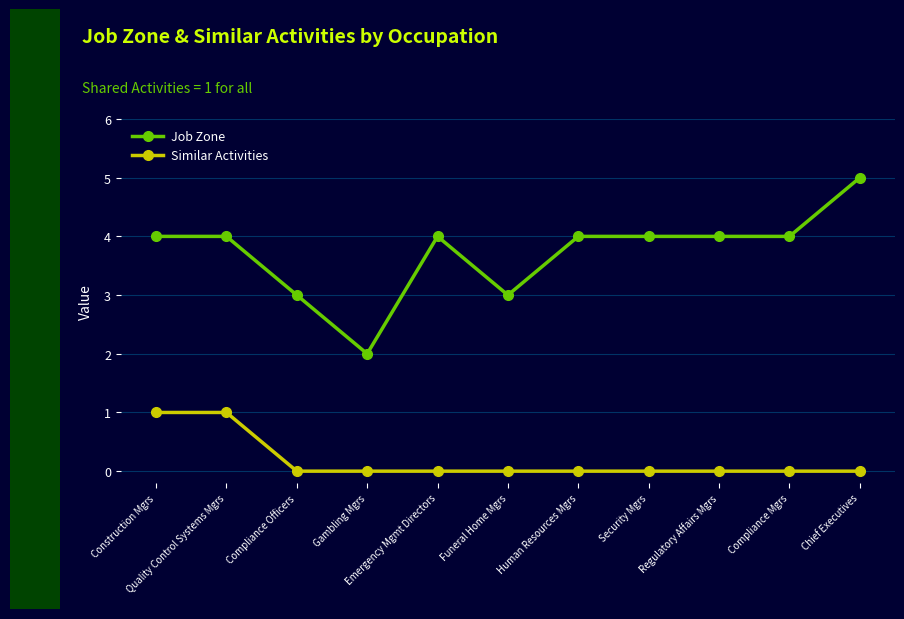

At Security Mgrs, list the series in order from smallest to largest.

Similar Activities, Job Zone